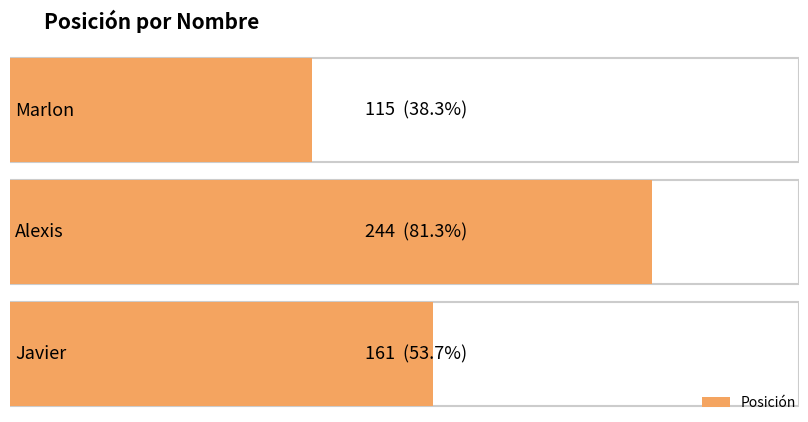

What is the sum of the values at Alexis and Javier?

405